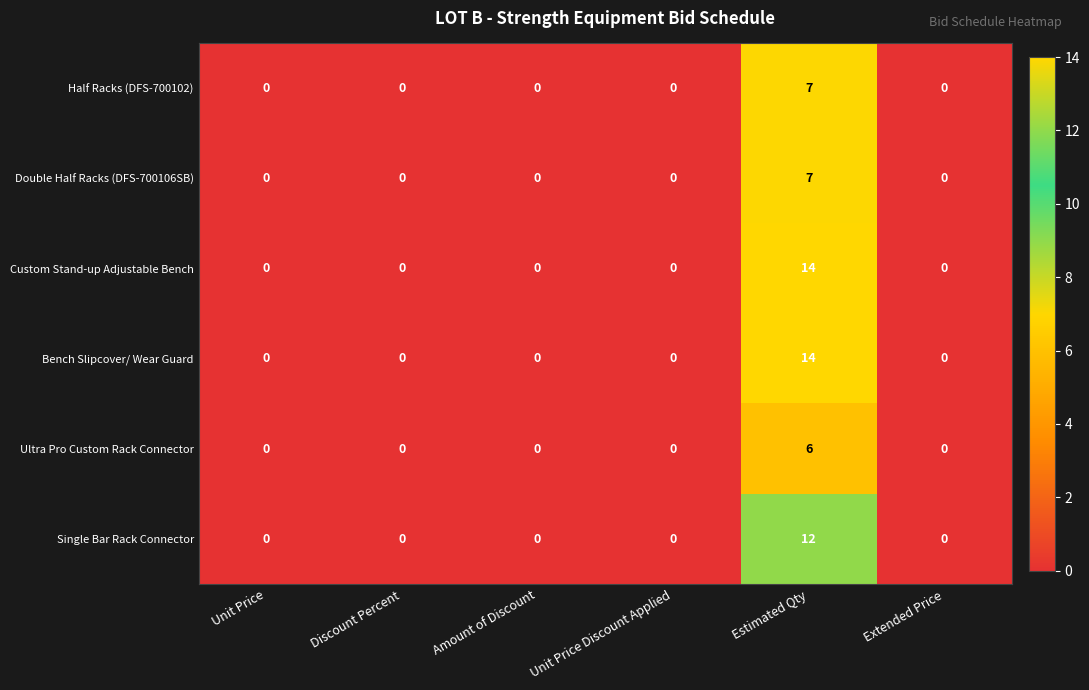

At which category is the sum across all series the highest?

Estimated Qty